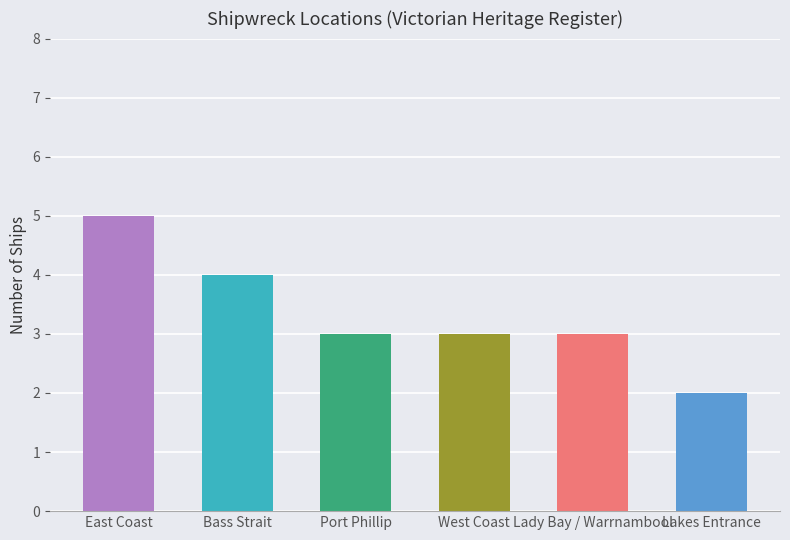

True or false: the data shows 3 at Lady Bay / Warrnambool.

True